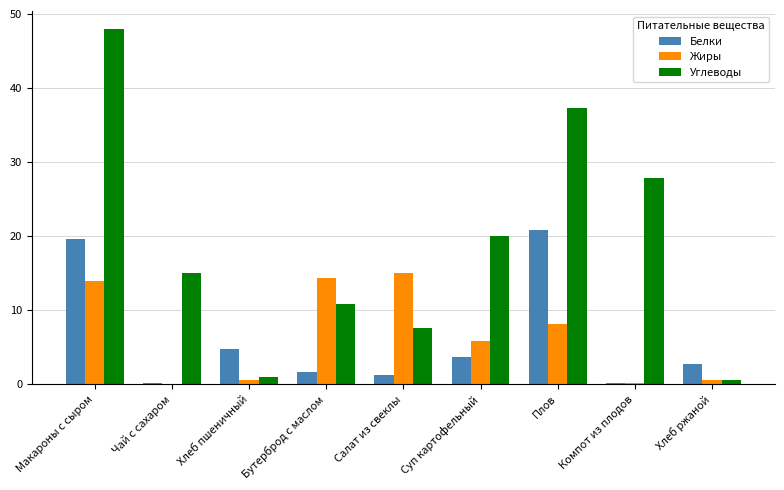

Which series has the largest total across all categories?

Углеводы